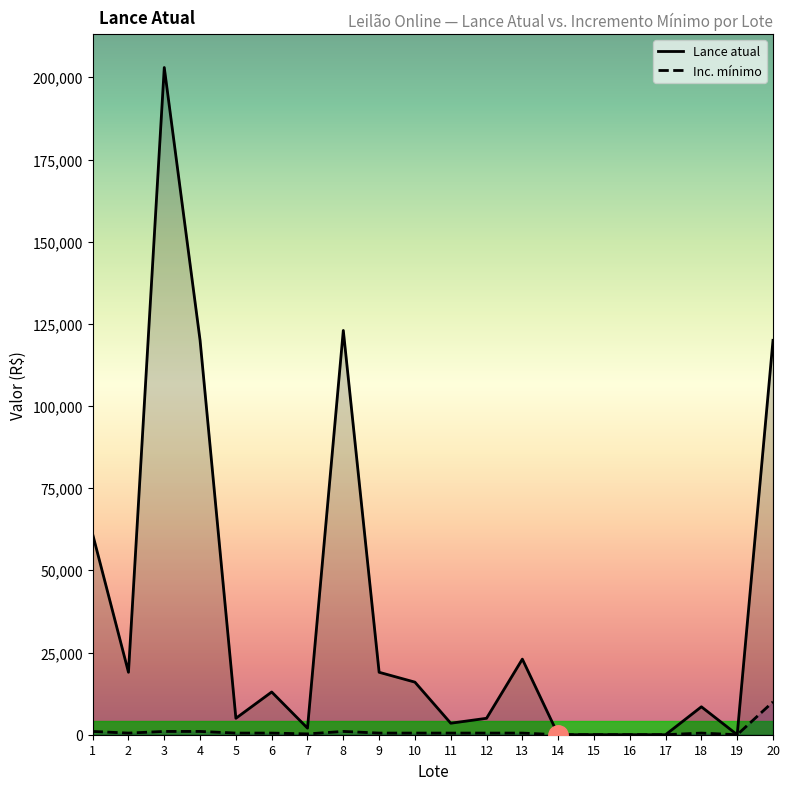

Reading left to right, transcribe all the data shown in this chart.

Lance atual: 1=61000.0	2=19000.0	3=203000.0	4=120000.0	5=5000.0	6=13000.0	7=2000.0	8=123000.0	9=19000.0	10=16000.0	11=3500.0	12=5000.0	13=23000.0	14=3.0	15=3.0	16=3.0	17=3.0	18=8500.0	19=3.0	20=120000.0
Inc. mínimo: 1=1000.0	2=500.0	3=1000.0	4=1000.0	5=500.0	6=500.0	7=250.0	8=1000.0	9=500.0	10=500.0	11=500.0	12=500.0	13=500.0	14=0.1	15=0.1	16=0.1	17=0.1	18=500.0	19=0.1	20=10000.0